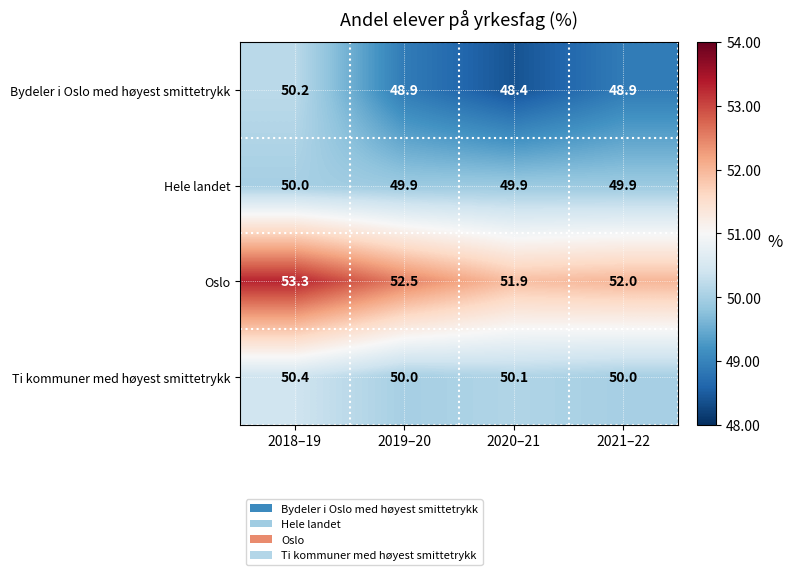

At which category is the sum across all series the highest?

2018–19